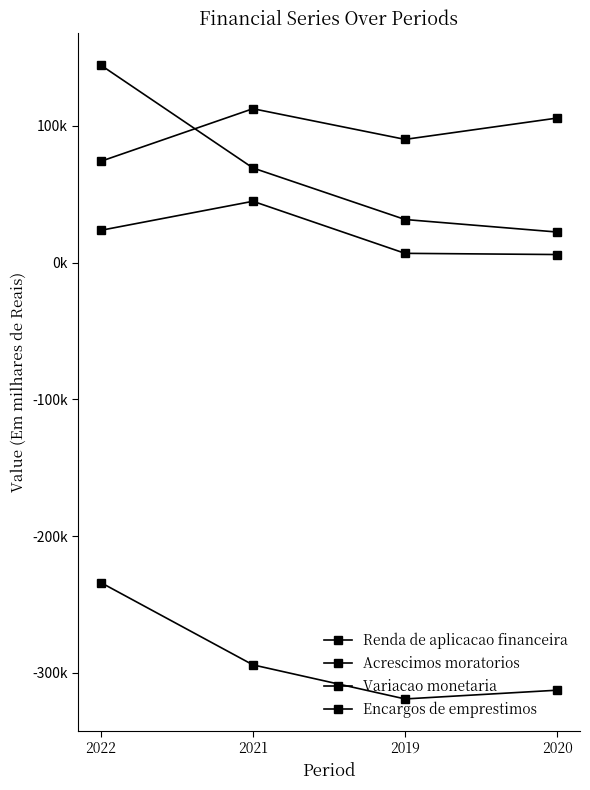

Is this an area chart (filled region under the line)?

No